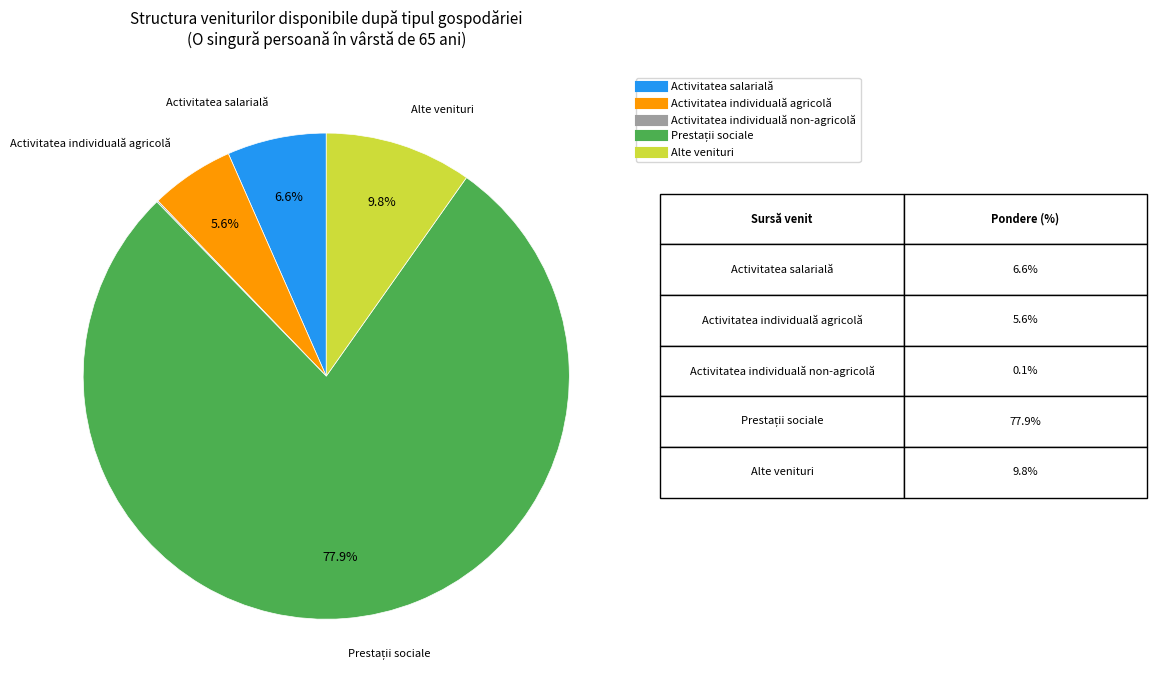

What percentage is the Activitatea individuală agricolă slice, to the nearest percent?

6%